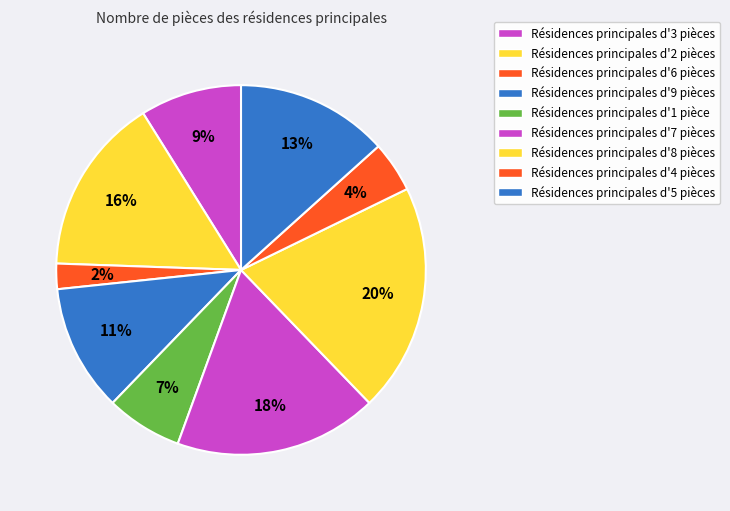

To the nearest percent, what is the difference between the largest and smallest slice percentages?

18%